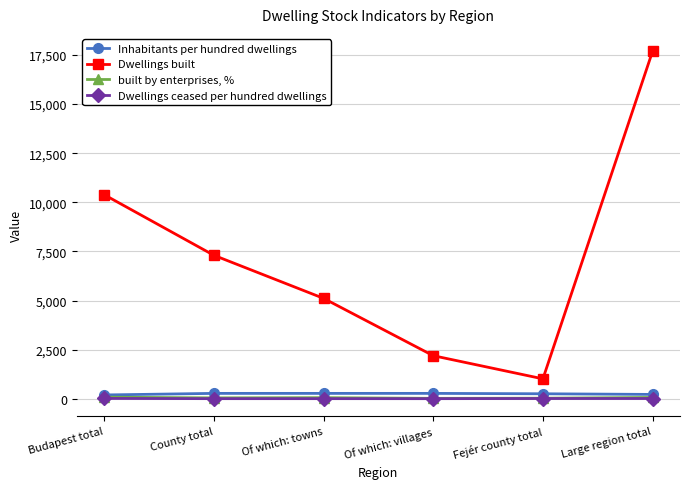

Which series has the largest total across all categories?

Dwellings built